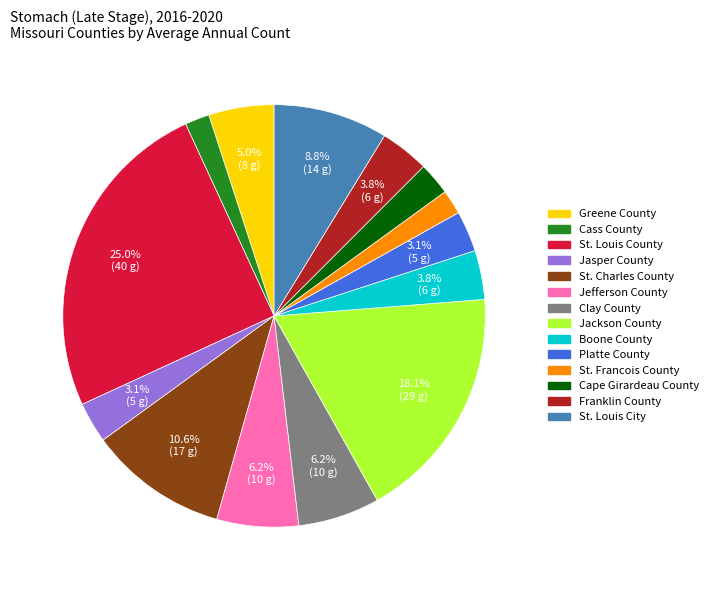

To the nearest percent, what portion does St. Louis County represent?

25%